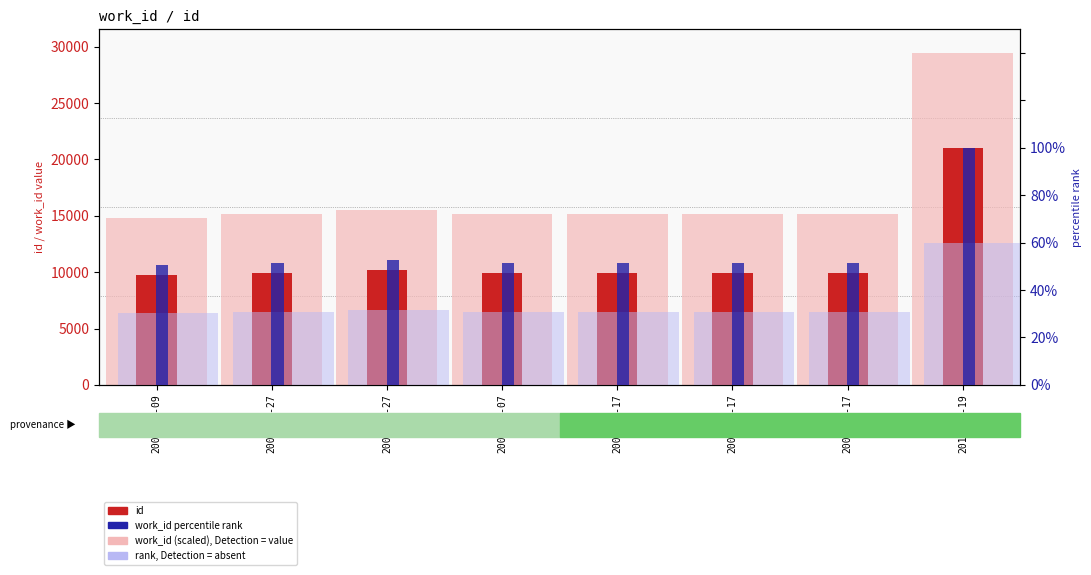

Reading left to right, extract all data points from this chart.

id: 2005-02-09=9717.0	2005-05-27=9895.0	2005-05-27=10210.0	2005-06-07=9896.0	2006-01-17=9901.0	2006-01-17=9902.0	2006-01-17=9903.0	2013-06-19=21025.0
work_id (scaled): 2005-02-09=14837.6	2005-05-27=15156.4	2005-05-27=15491.1	2005-06-07=15160.4	2006-01-17=15156.4	2006-01-17=15156.4	2006-01-17=15156.4	2013-06-19=29435.0
work_id percentile: 2005-02-09=50.4	2005-05-27=51.5	2005-05-27=52.6	2005-06-07=51.5	2006-01-17=51.5	2006-01-17=51.5	2006-01-17=51.5	2013-06-19=100.0
rank (work_id): 2005-02-09=30.2	2005-05-27=30.9	2005-05-27=31.6	2005-06-07=30.9	2006-01-17=30.9	2006-01-17=30.9	2006-01-17=30.9	2013-06-19=60.0